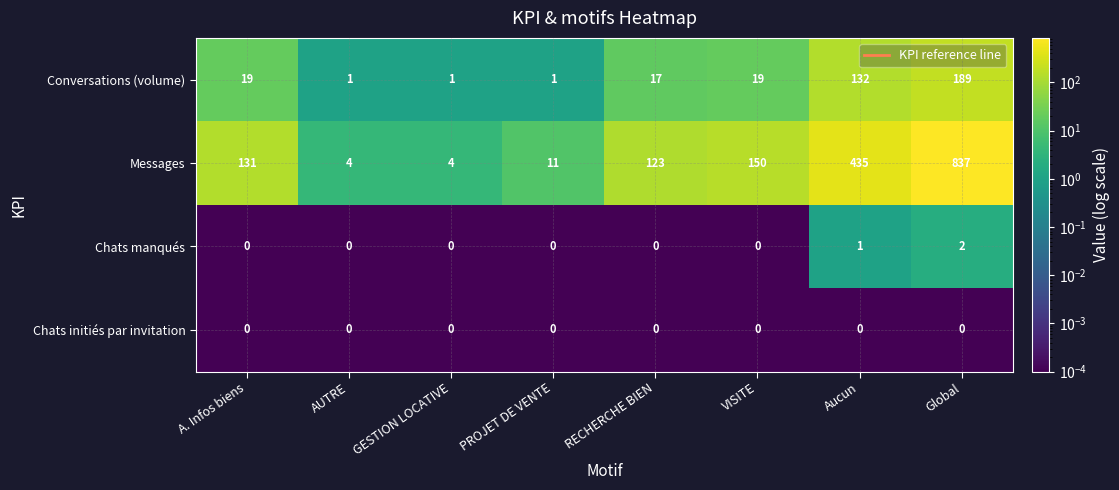

At which category is the sum across all series the highest?

Global